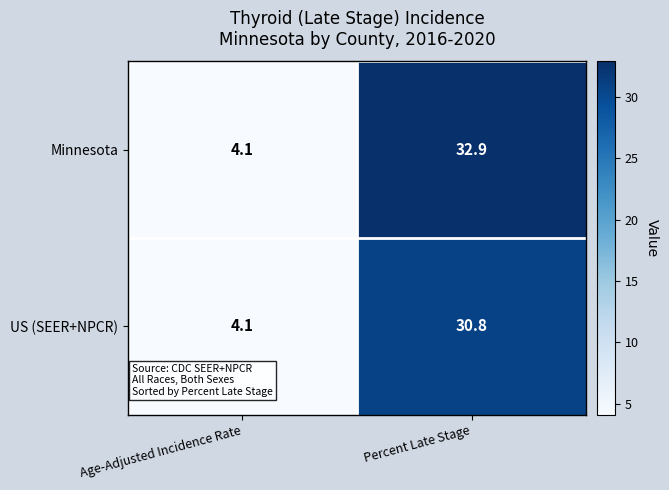

Which series has the largest total across all categories?

Minnesota